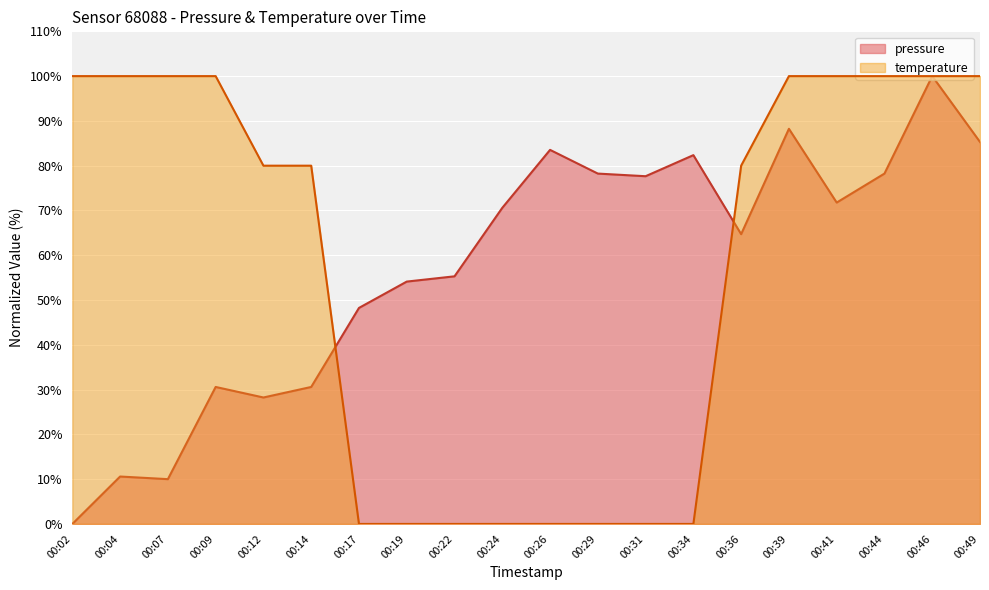

What is the difference between the maximum and second lowest values in the temperature series?

100.0